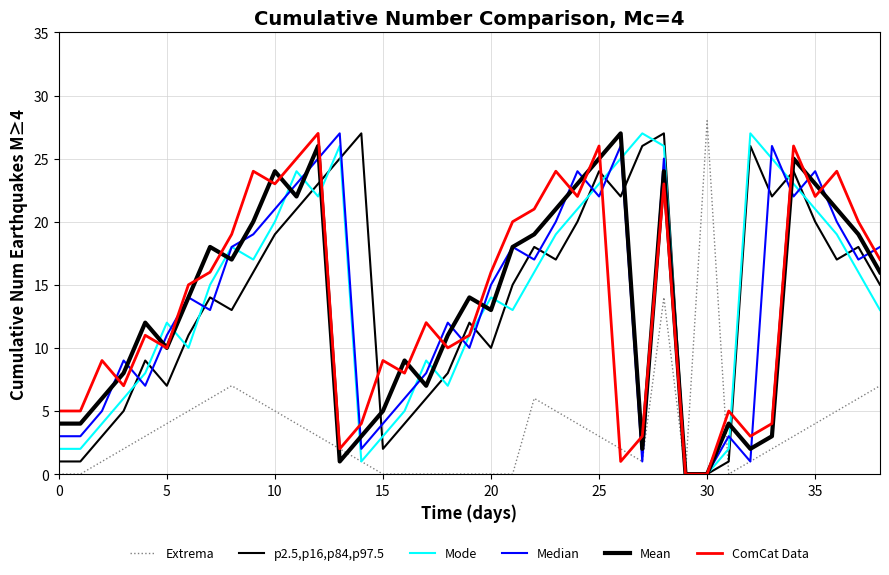

Does the chart display data point markers on the line(s)?

No